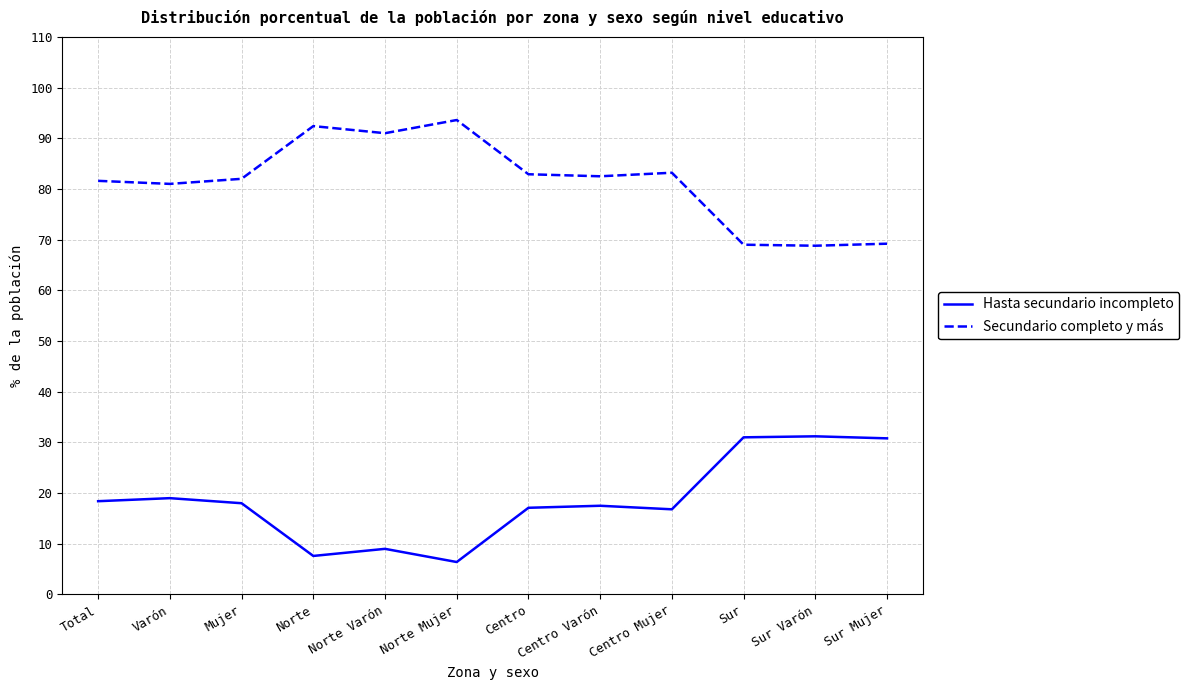

True or false: Secundario completo y más has more than 1 points higher than both neighbors.

True